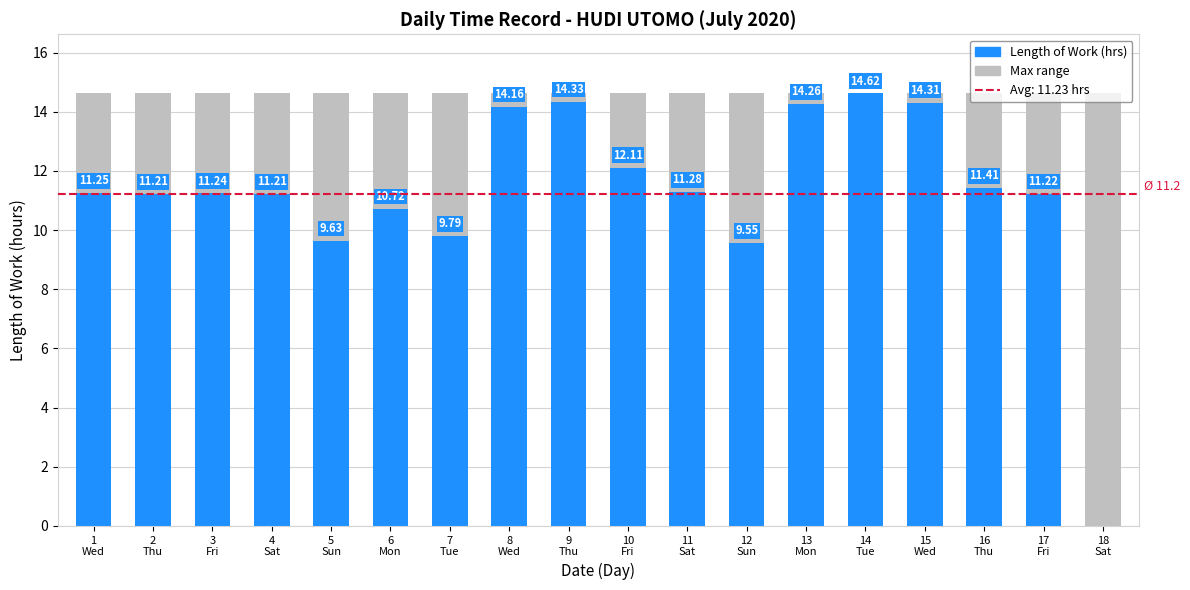

List the labels in order of value, largest first.

14
Tue, 9
Thu, 15
Wed, 13
Mon, 8
Wed, 10
Fri, 16
Thu, 11
Sat, 1
Wed, 3
Fri, 17
Fri, 2
Thu, 4
Sat, 6
Mon, 7
Tue, 5
Sun, 12
Sun, 18
Sat